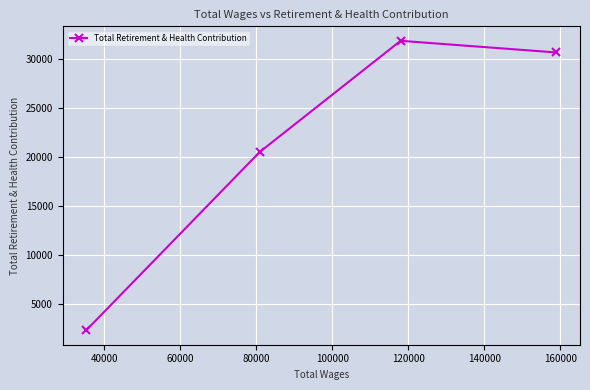

What is the smallest value displayed?

2364